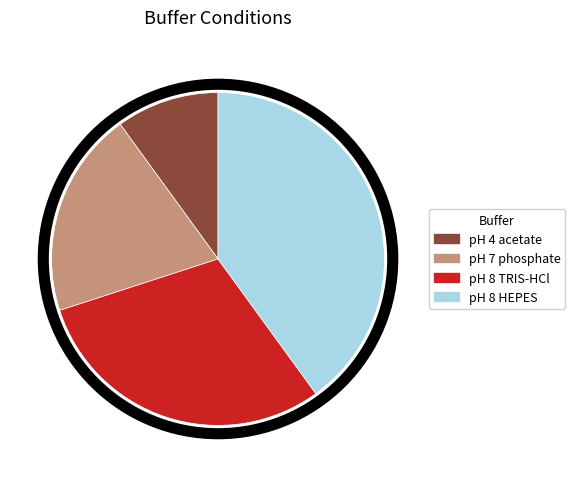

True or false: pH 8 TRIS-HCl accounts for 30% of the total.

True